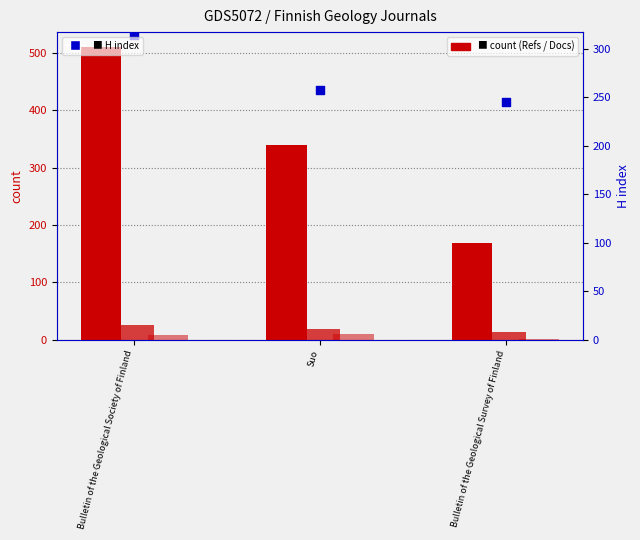

At which category is the sum across all series the highest?

Bulletin of the Geological Society of Finland